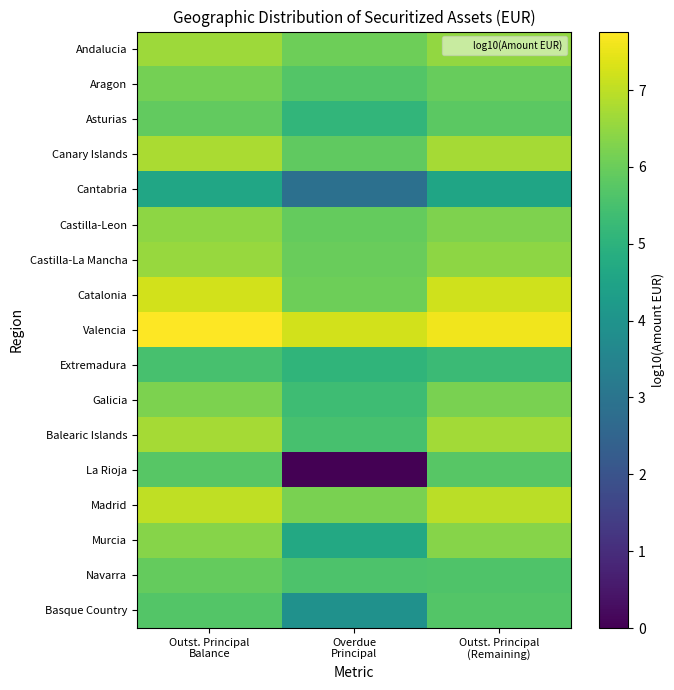

What is the total value across all series at Outst. Principal
Balance?

107.2